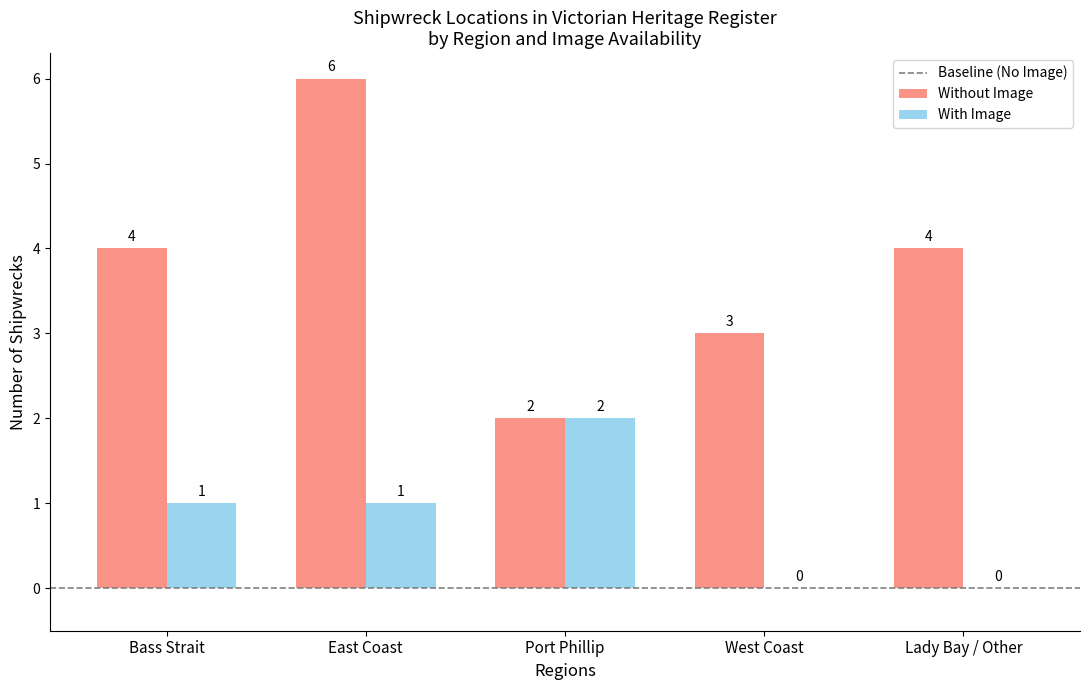

Which series changed the most between Bass Strait and East Coast?

Without Image